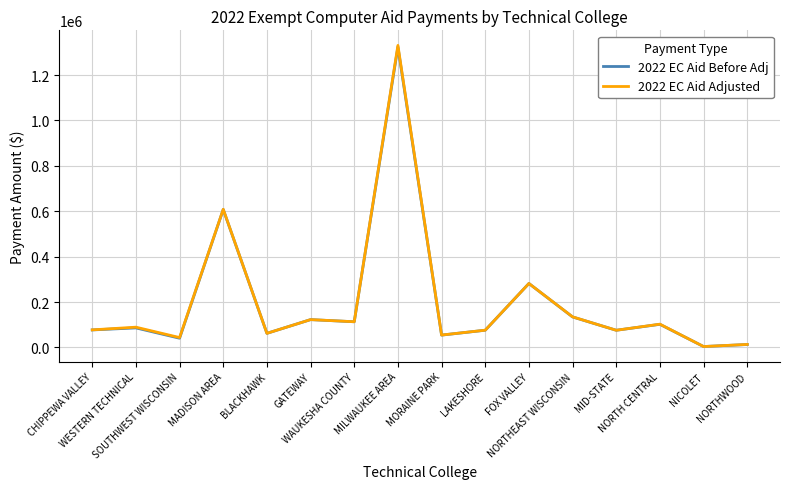

Is the value of 2022 EC Aid Before Adj at CHIPPEWA VALLEY greater than the value of 2022 EC Aid Adjusted at WAUKESHA COUNTY?

No